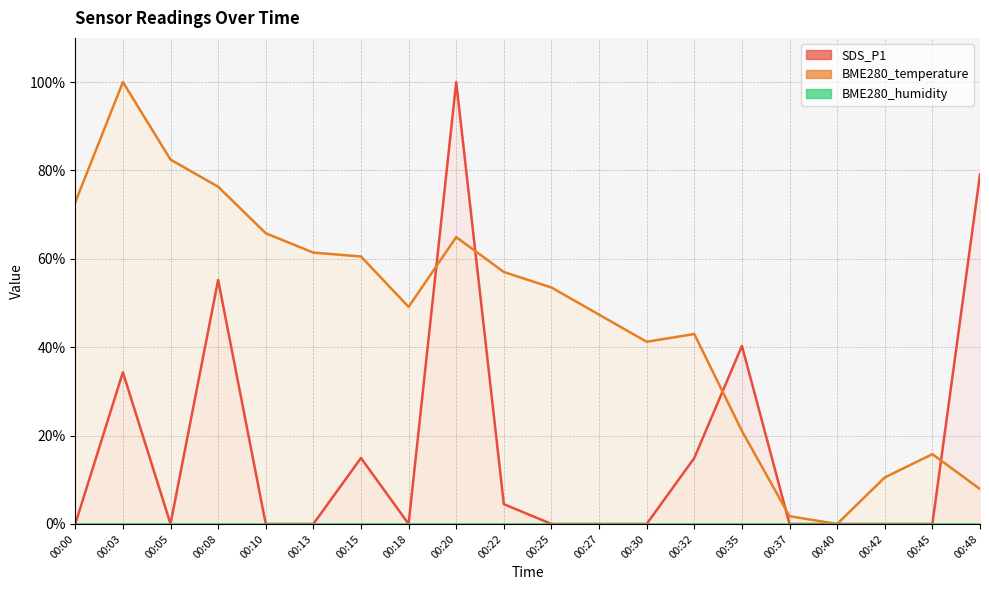

At how many categories does at least one series exceed 2?

18